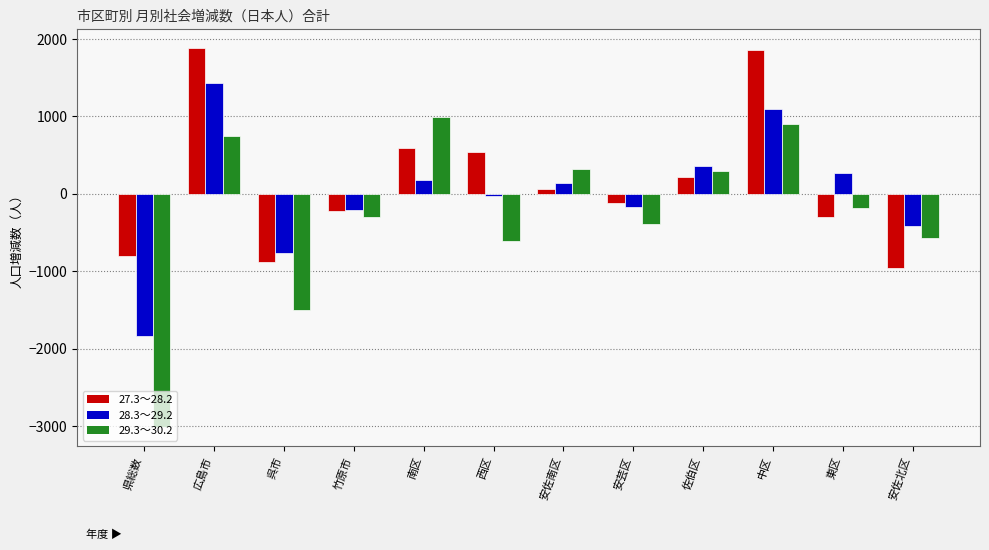

The 29.3～30.2 series shows -390 at 安芸区. True or false?

True